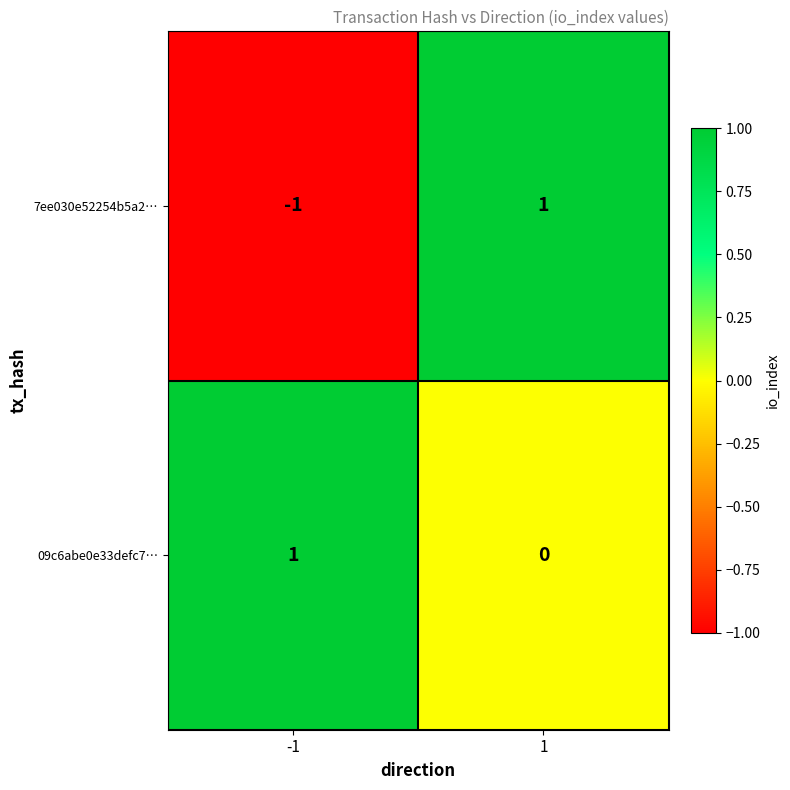

Which series has the widest spread of values?

7ee030e52254b5a2…